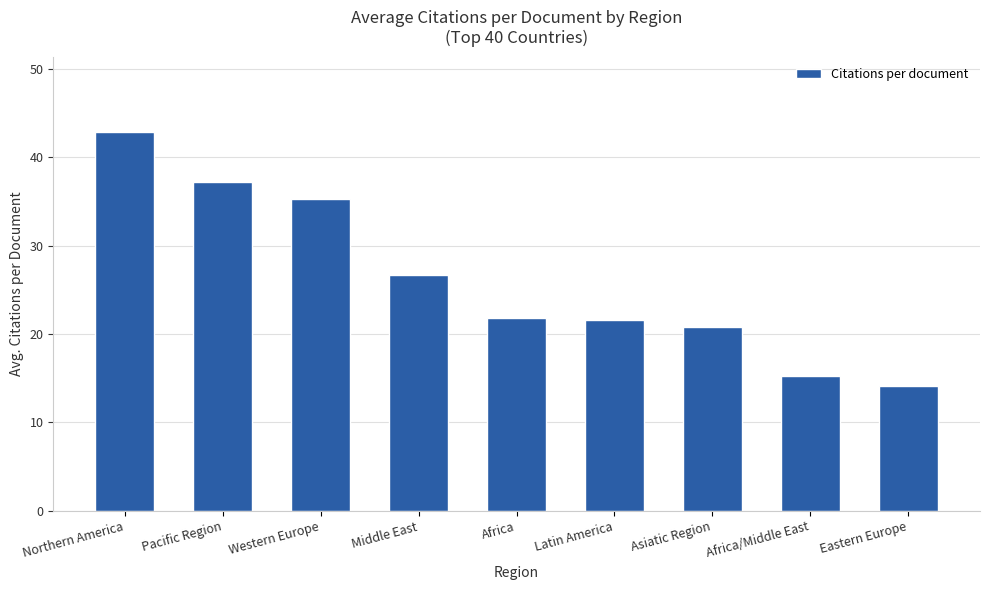

How many bars are there in total?

9